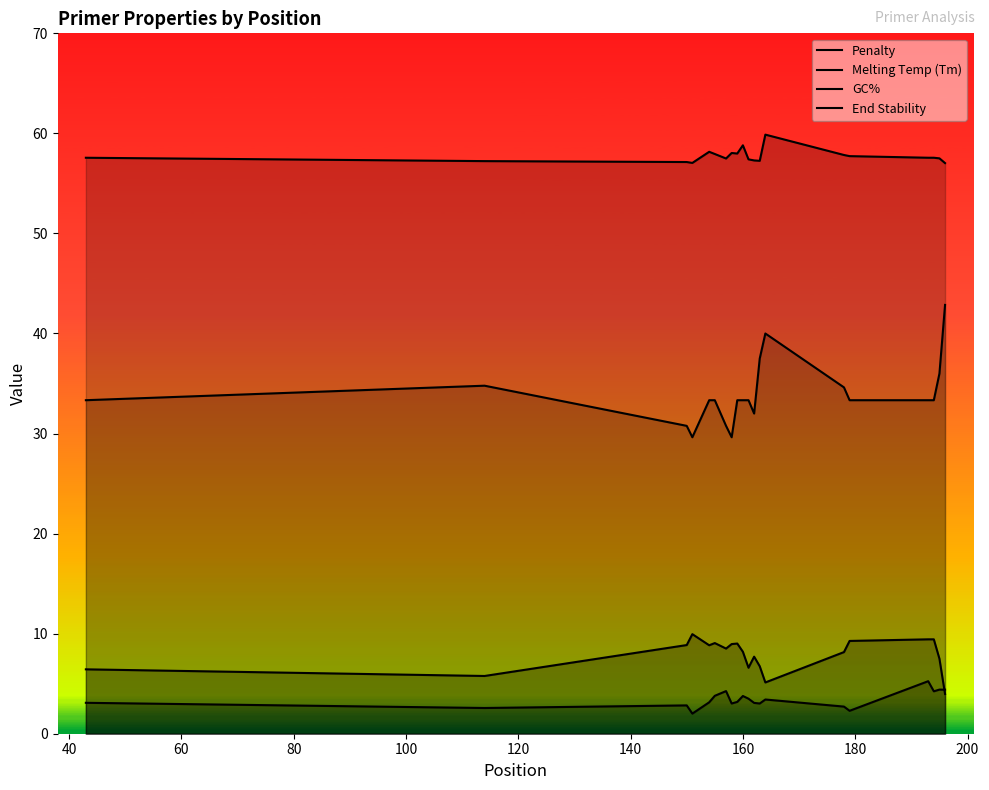

True or false: GC% and End Stability intersect in this chart.

False